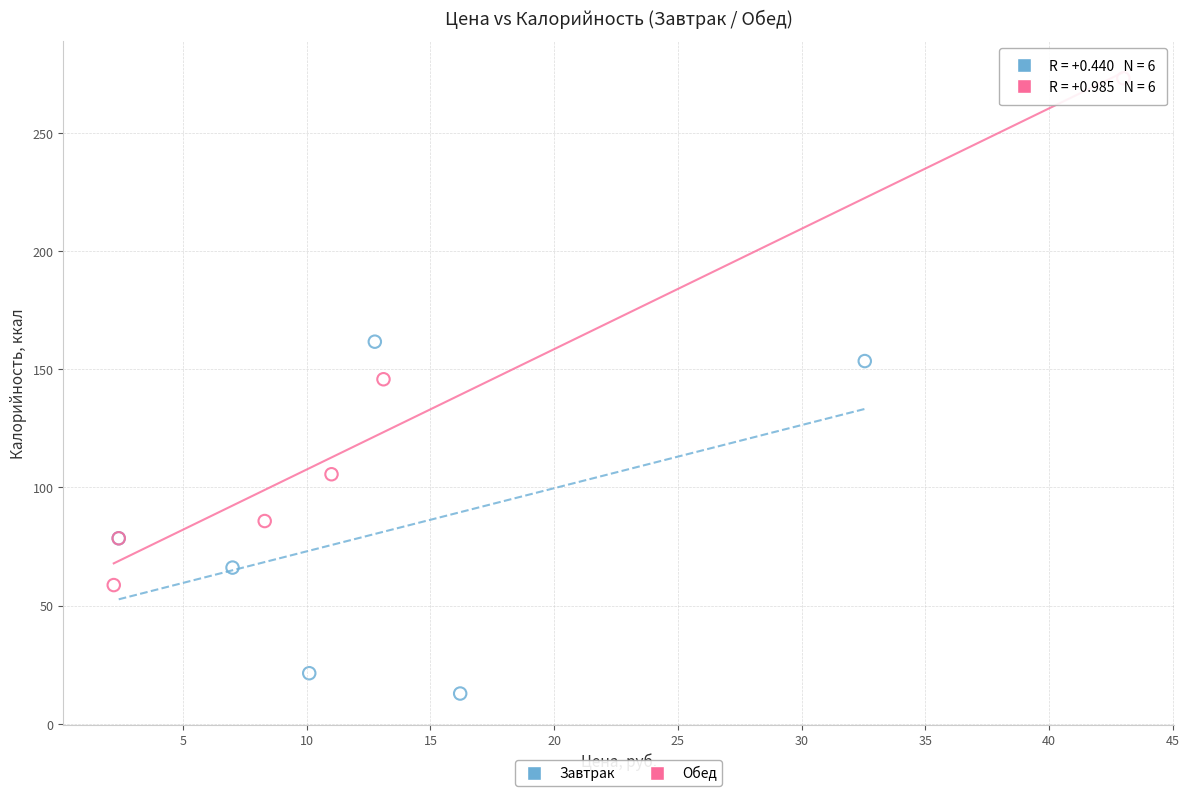

What are all the series names shown in the legend?

Завтрак, Обед